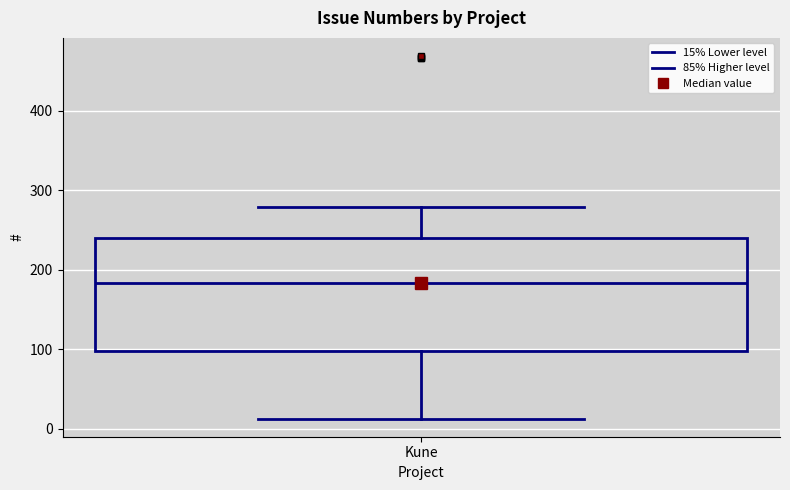

Where is the lower edge of the box for Kune on the y-axis? The values are not printed on the chart, so give them approximately, as read against the axis.

100